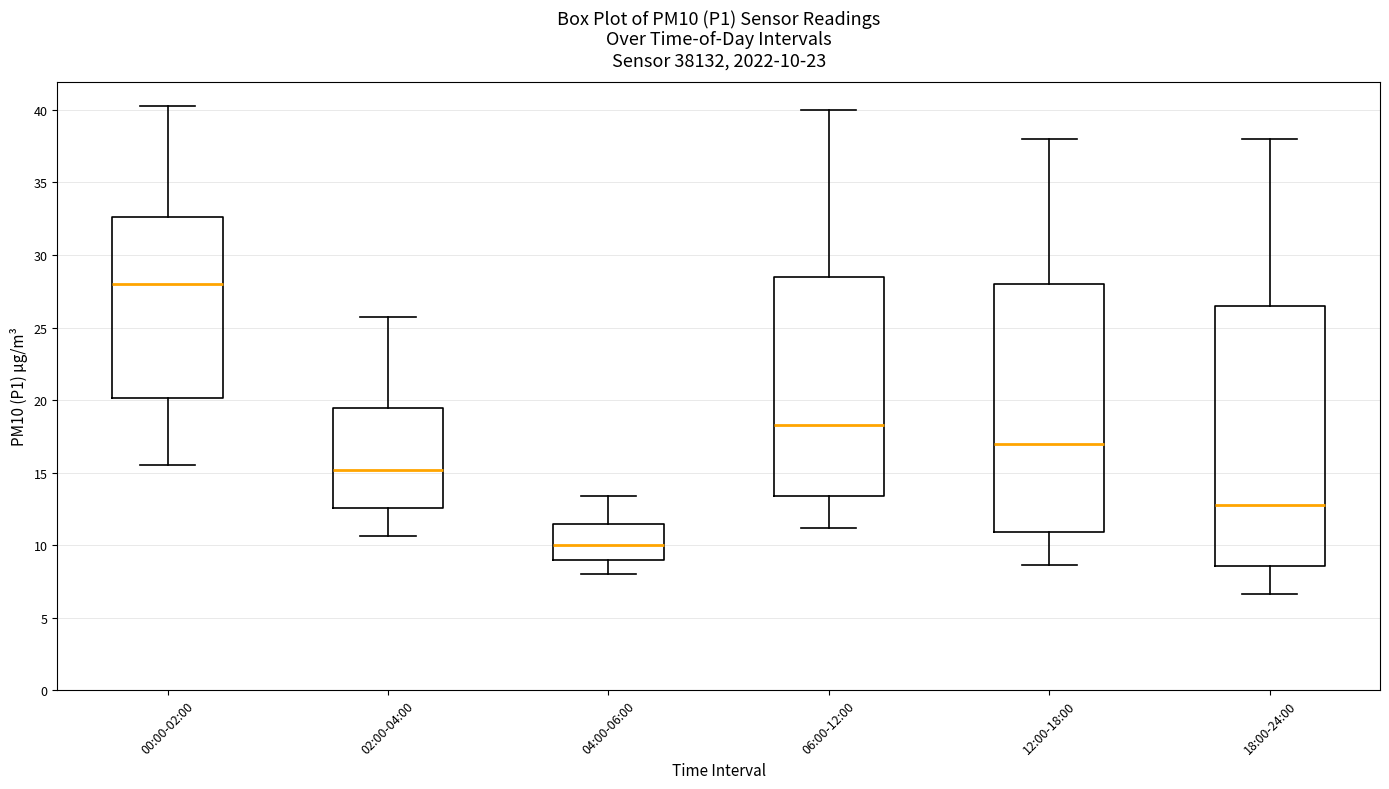

Which box is the tallest, from its lower edge to its upper edge?

18:00-24:00